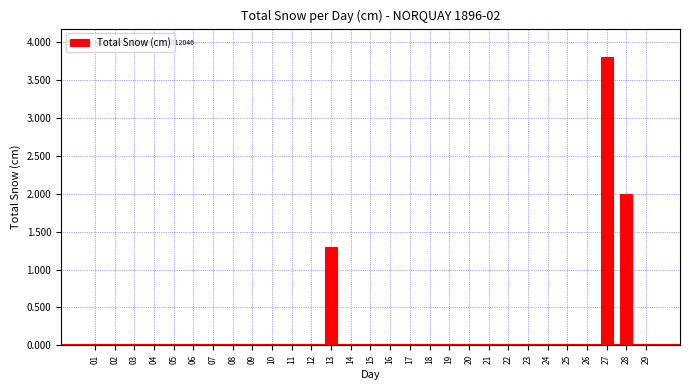

Reading left to right, transcribe all the data shown in this chart.

01=0.0	02=0.0	03=0.0	04=0.0	05=0.0	06=0.0	07=0.0	08=0.0	09=0.0	10=0.0	11=0.0	12=0.0	13=1.3	14=0.0	15=0.0	16=0.0	17=0.0	18=0.0	19=0.0	20=0.0	21=0.0	22=0.0	23=0.0	24=0.0	25=0.0	26=0.0	27=3.8	28=2.0	29=0.0